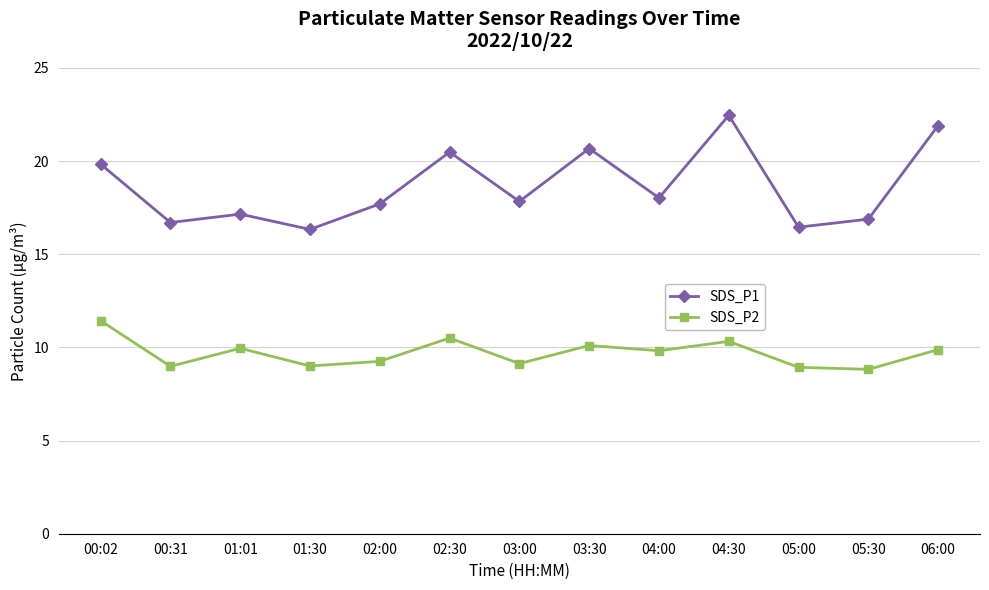

Which series has the largest range (max minus min)?

SDS_P1